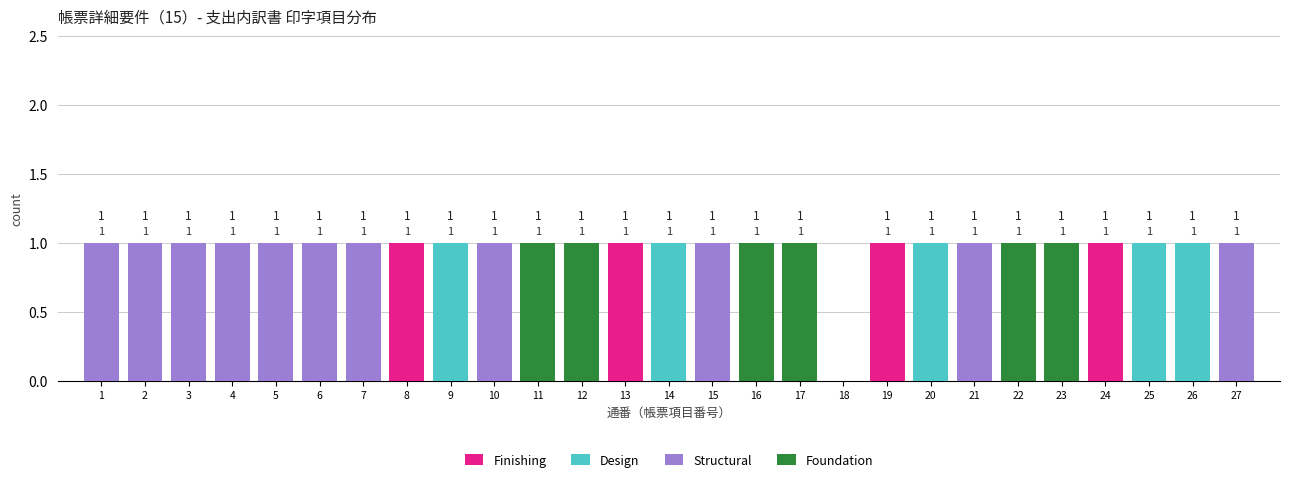

The Finishing series shows 0 at 25. True or false?

True